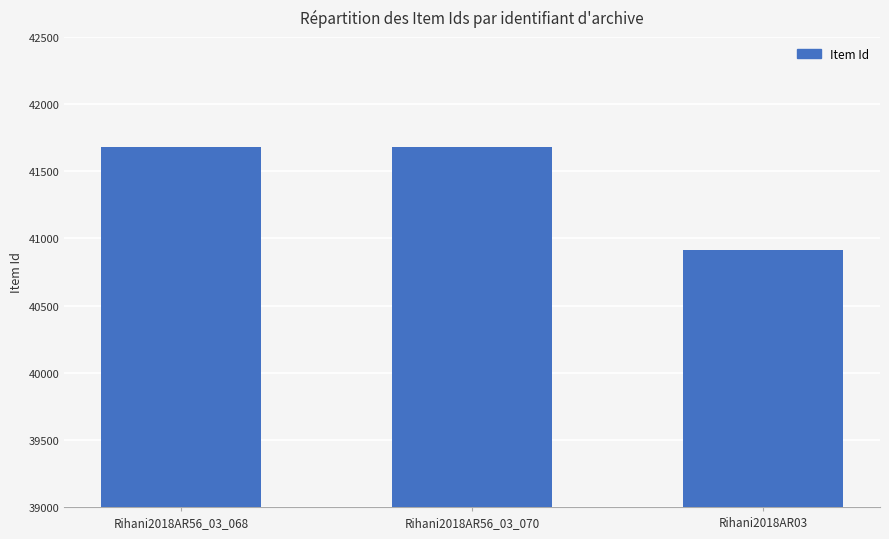

Which label corresponds to the smallest value in the chart?

Rihani2018AR03